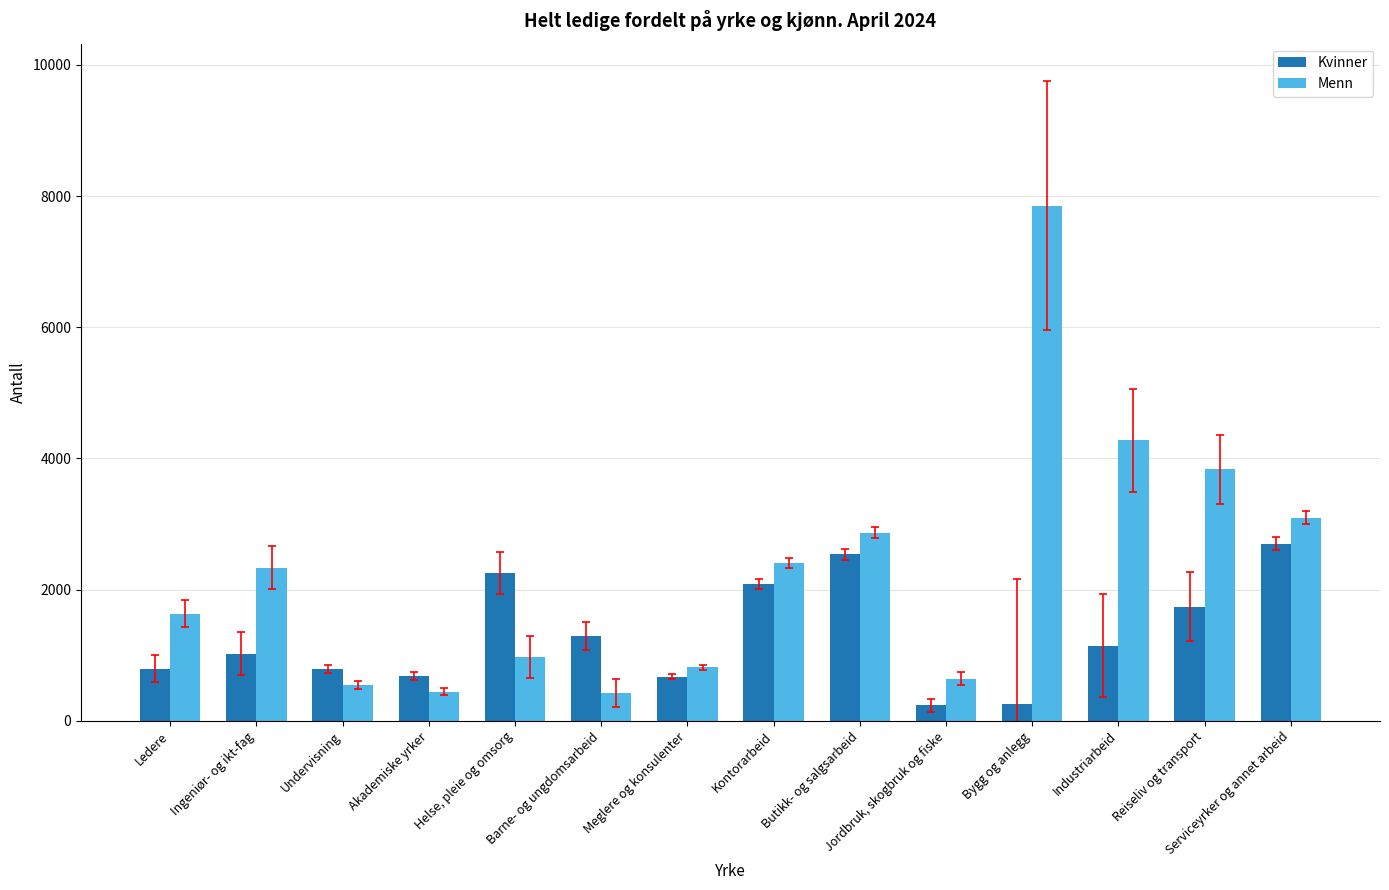

The Kvinner series shows 1270 at Butikk- og salgsarbeid. True or false?

False